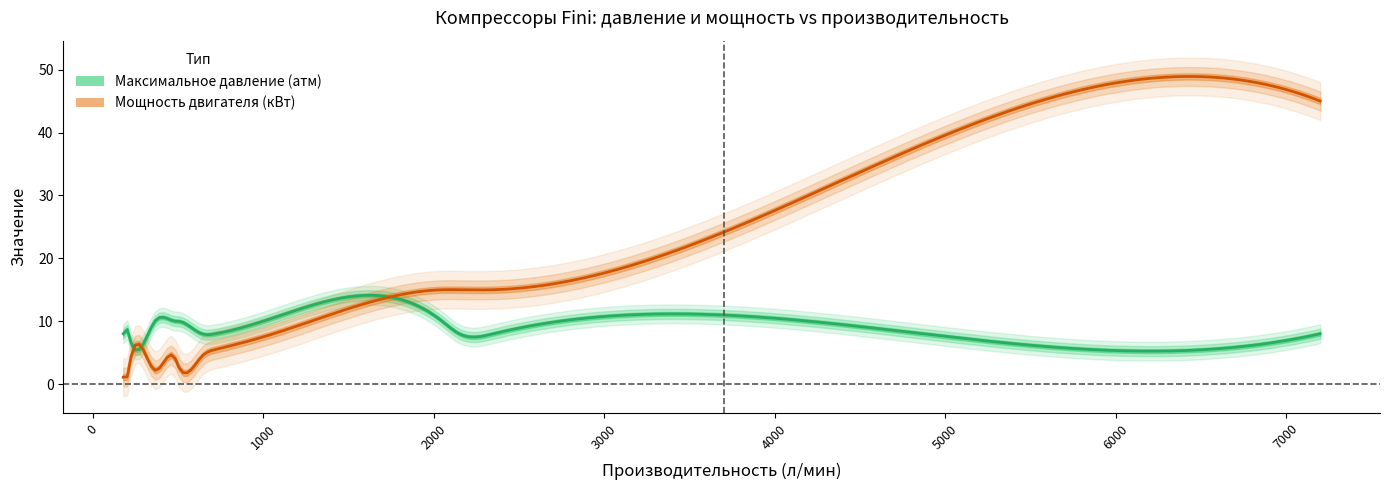

At which category does the chart reach its minimum across all series?

179